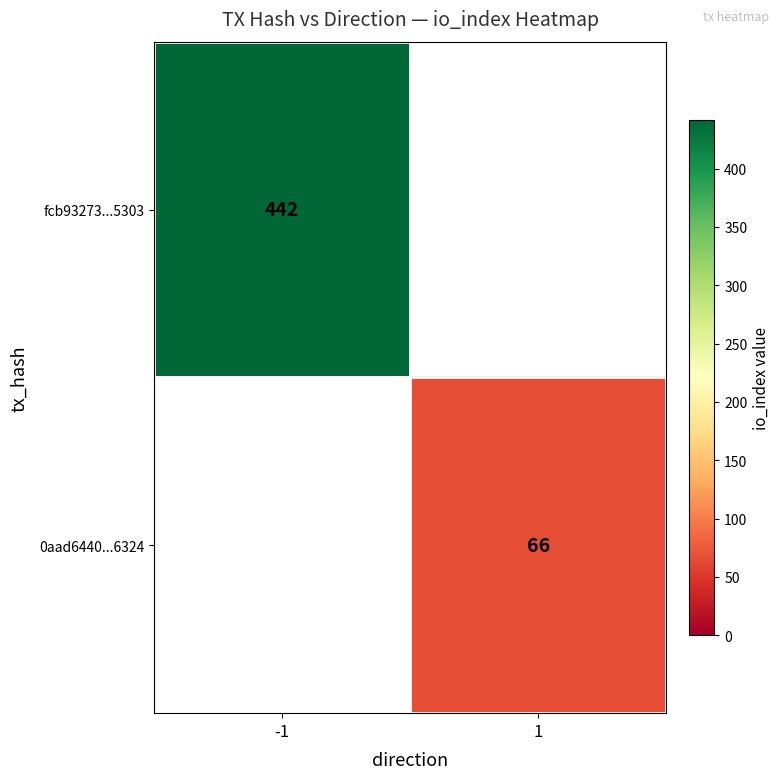

At how many categories does at least one series exceed 75?

1